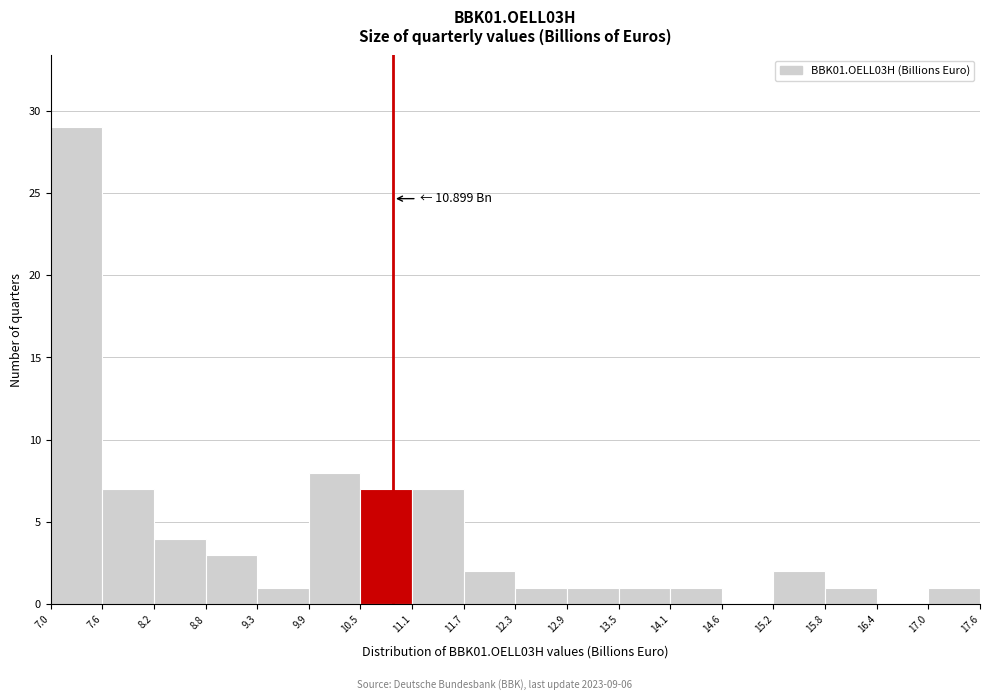

Over which range of the x-axis is the bar tallest?

7.0 to 7.6